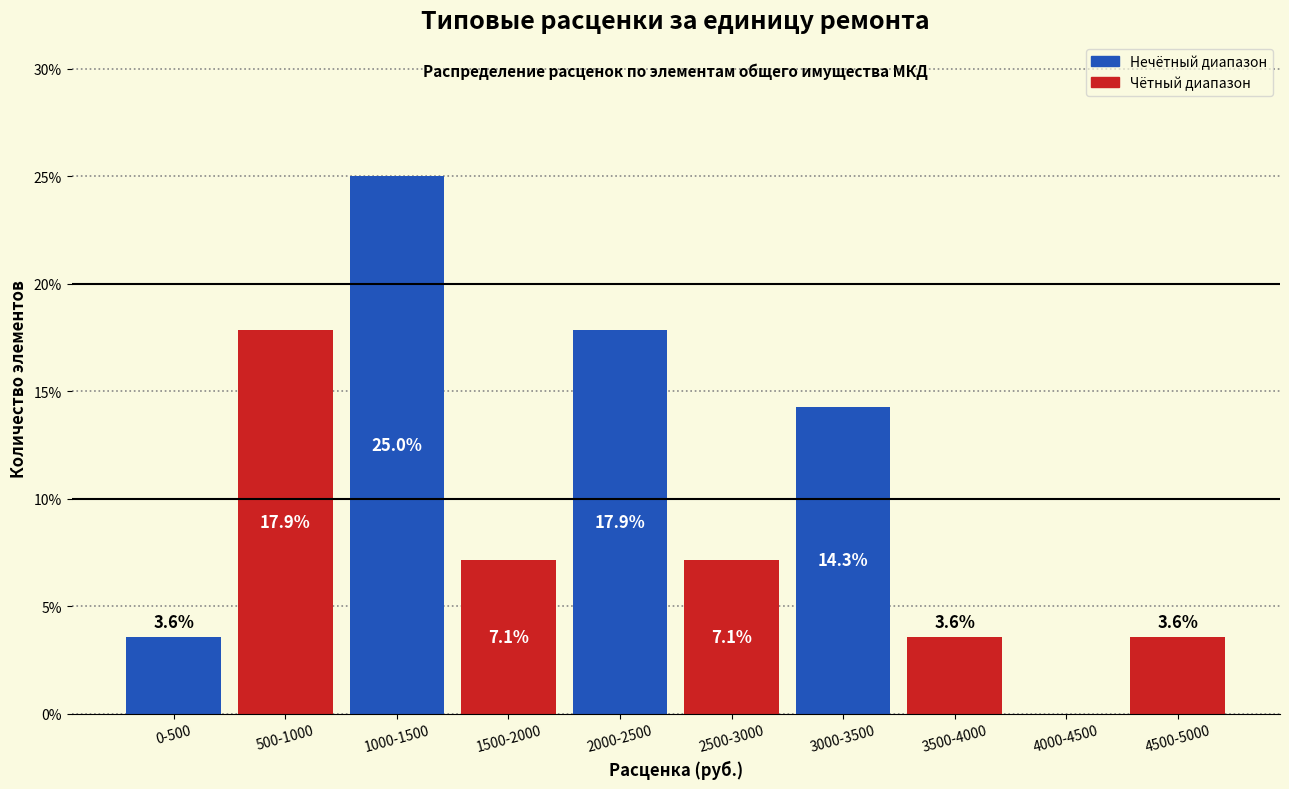

Reading left to right, extract all data points from this chart.

0-500=3.6	500-1000=17.9	1000-1500=25.0	1500-2000=7.1	2000-2500=17.9	2500-3000=7.1	3000-3500=14.3	3500-4000=3.6	4000-4500=0.0	4500-5000=3.6